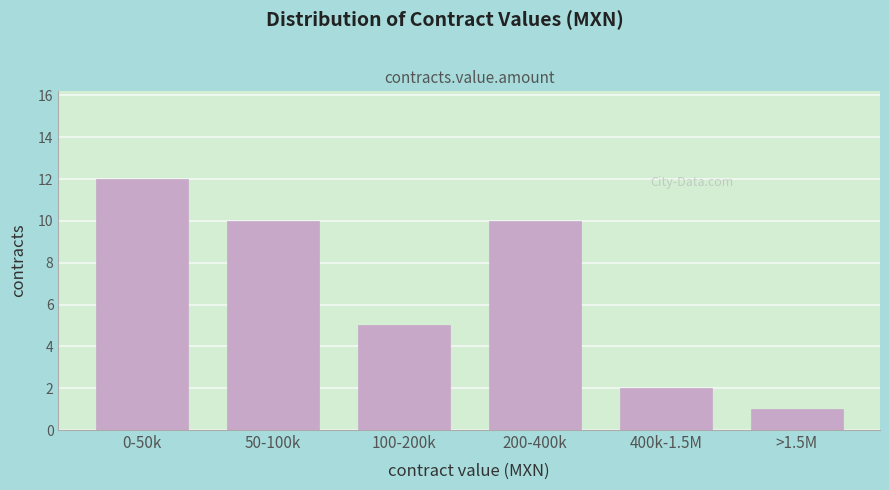

Reading left to right, extract all data points from this chart.

12	10	5	10	2	1